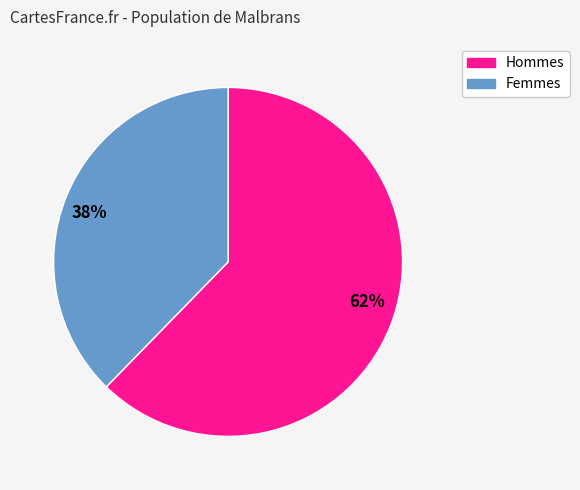

Do 38% and 62% together represent more than half of the pie?

Yes